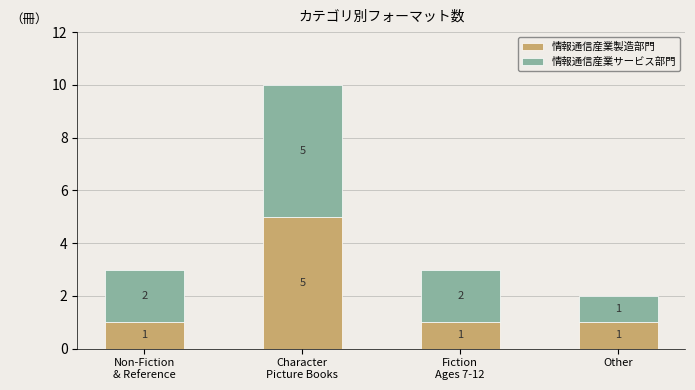

Does the chart contain any negative values?

No